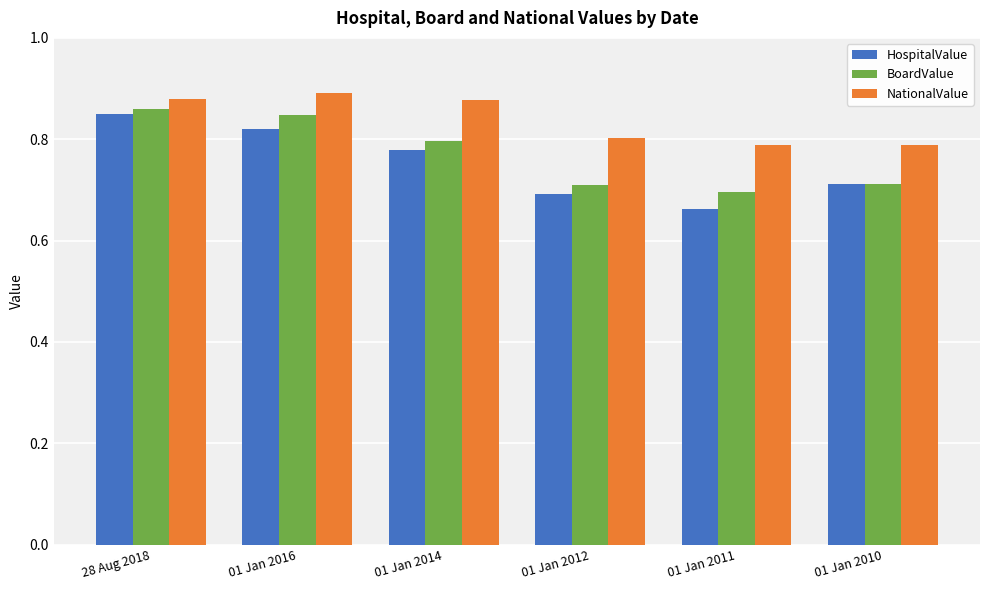

Where is HospitalValue nearest to the value 0?

01 Jan 2011